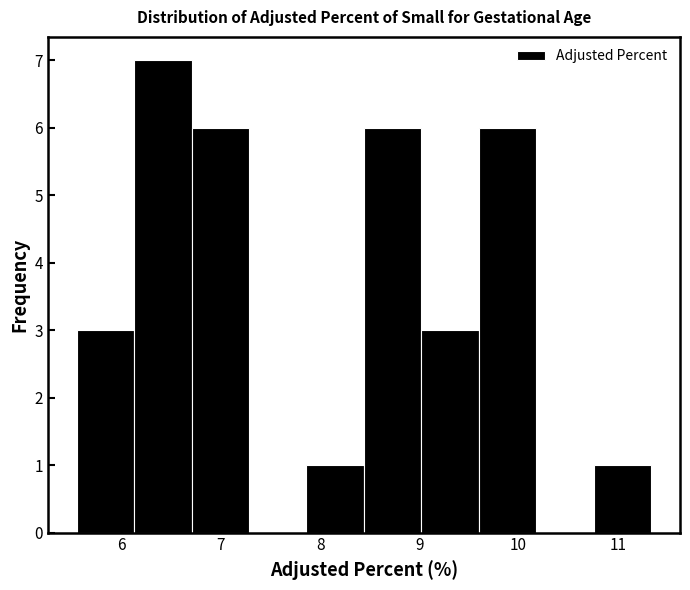

Reading left to right, transcribe this chart: for each bar, give the range it covers on the x-axis and its height. Neither the bar edges nor the heights are printed on the chart, so give them approximately, as read against the axes.

5.5 to 6.1: 3
6.1 to 6.7: 7
6.7 to 7.3: 6
7.3 to 7.9: 0
7.9 to 8.4: 1
8.4 to 9.0: 6
9.0 to 9.6: 3
9.6 to 10.2: 6
10.2 to 10.8: 0
10.8 to 11.3: 1